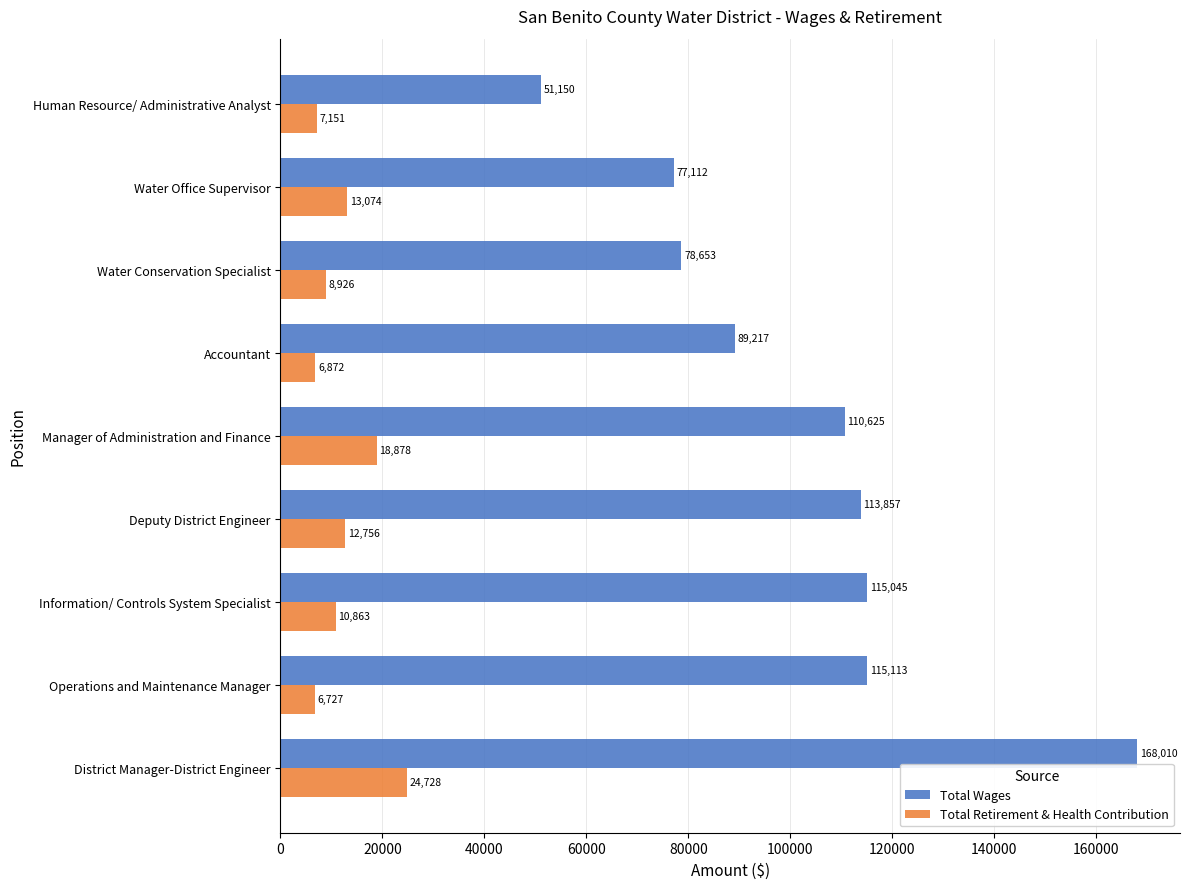

At which label is Total Retirement & Health Contribution closest to 15727?

Water Office Supervisor